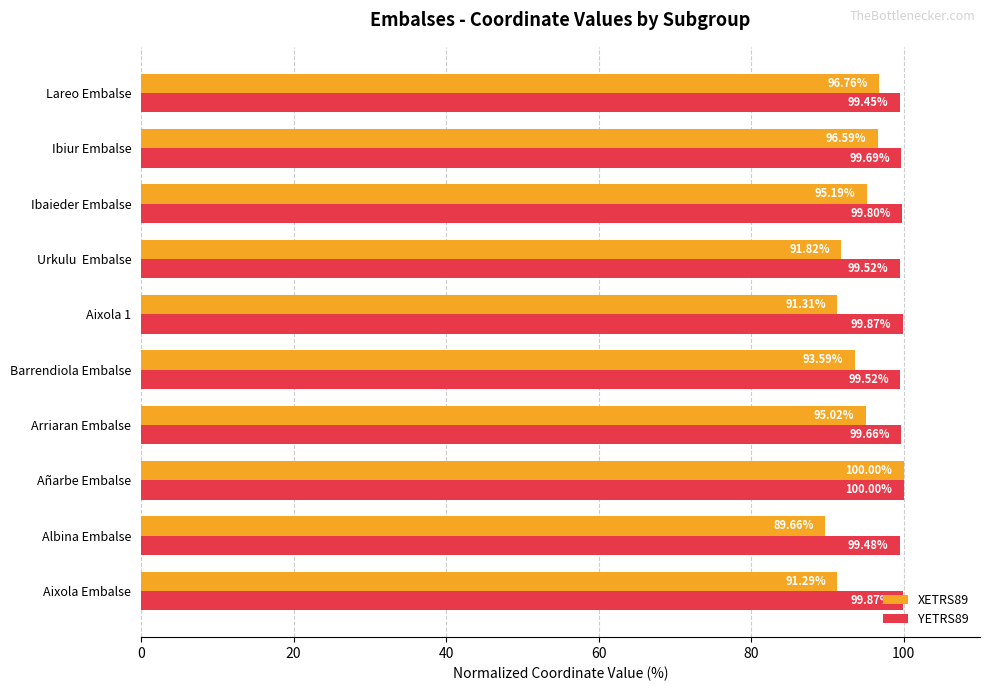

What is the lowest value of the YETRS89 series?

99.4